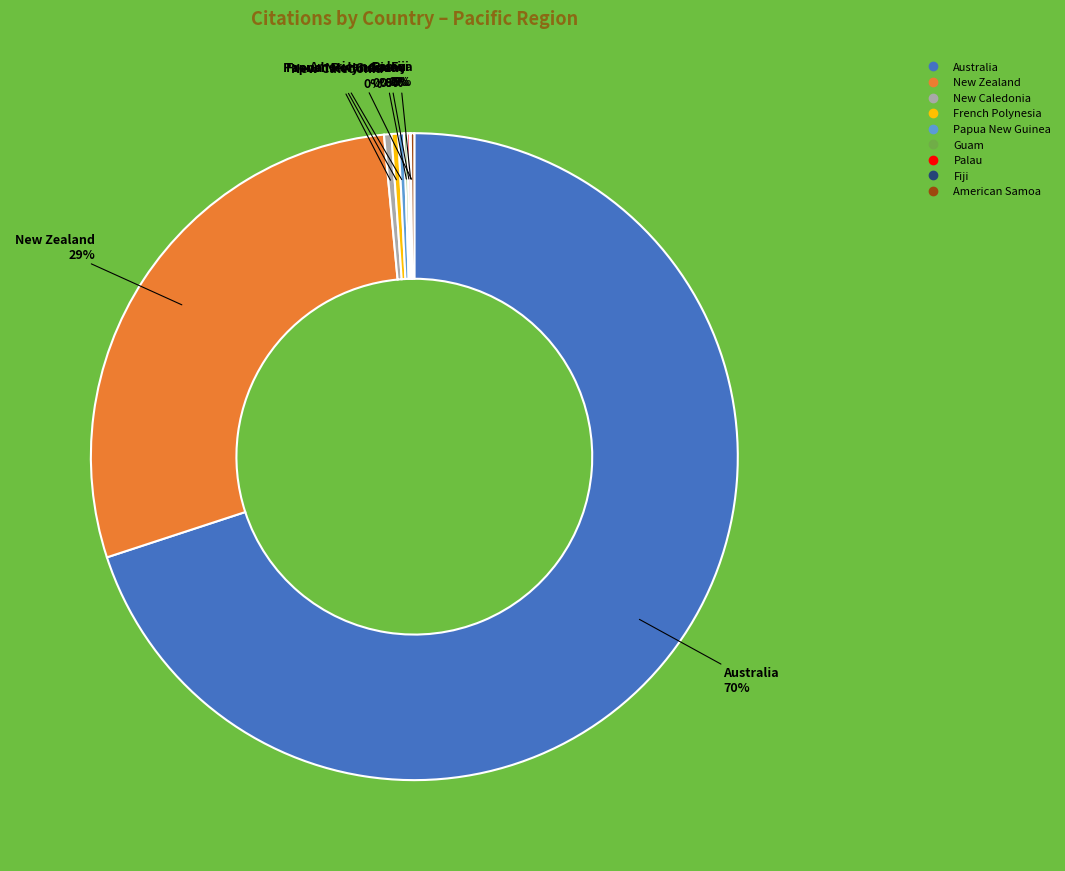

True or false: New Zealand accounts for 29% of the total.

True